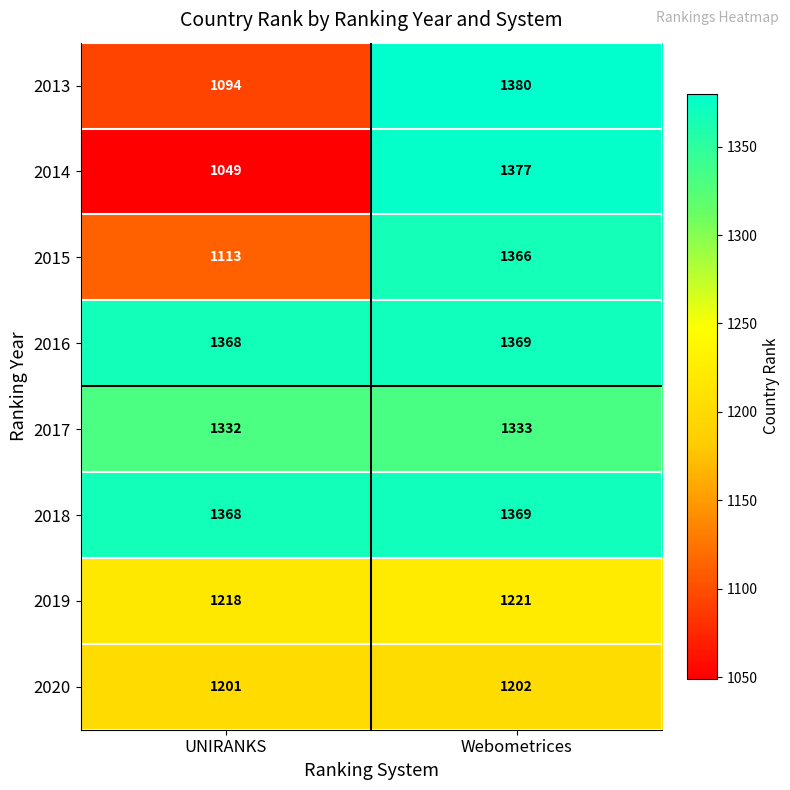

What is the sum of the 2019 values at UNIRANKS and Webometrices?

2439